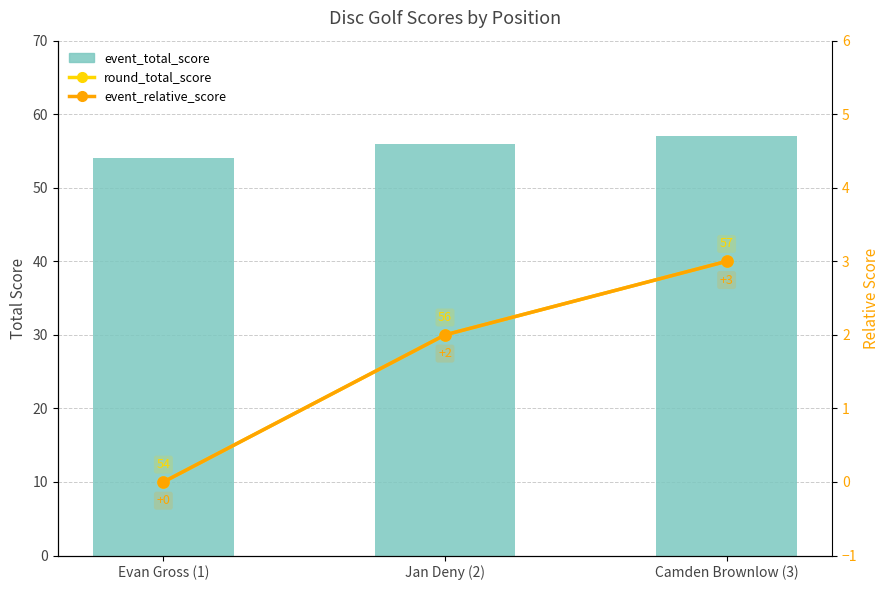

List the labels in order of round_total_score value, largest first.

Camden Brownlow (3), Jan Deny (2), Evan Gross (1)